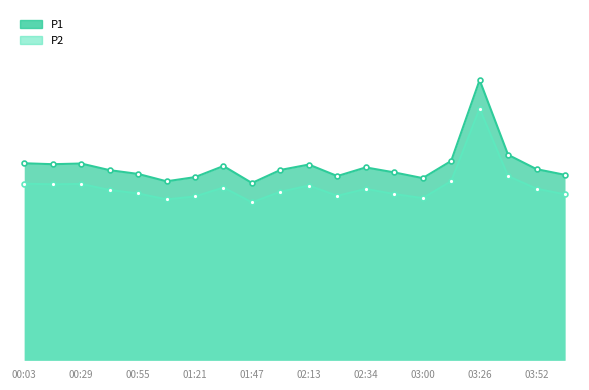

What is the minimum value shown in the chart?

67.9